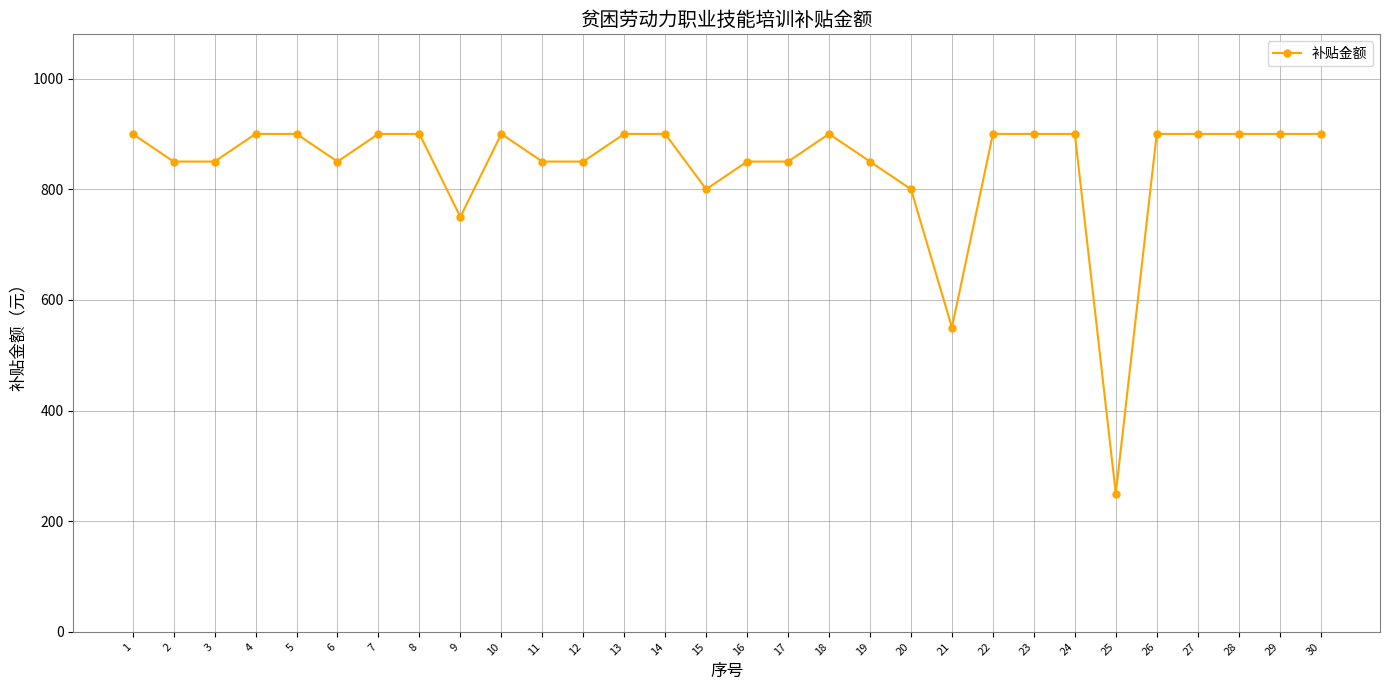

True or false: the data has more than 1 interior local peaks.

True